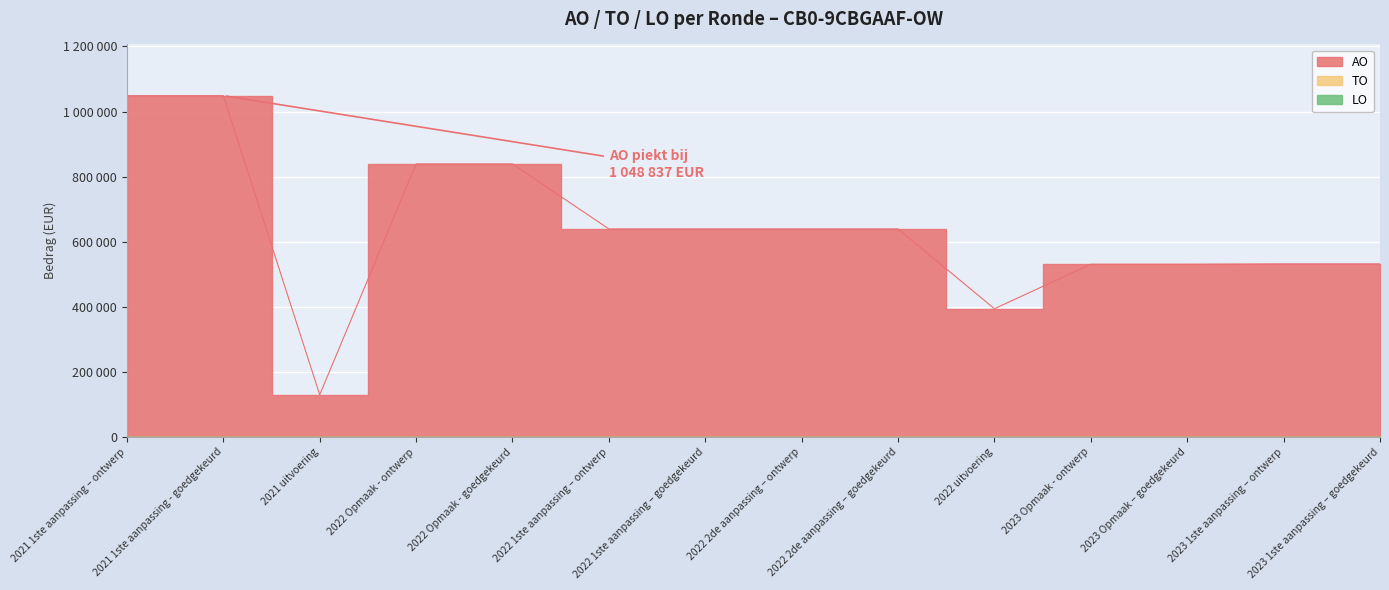

Does the chart display data point markers on the line(s)?

No